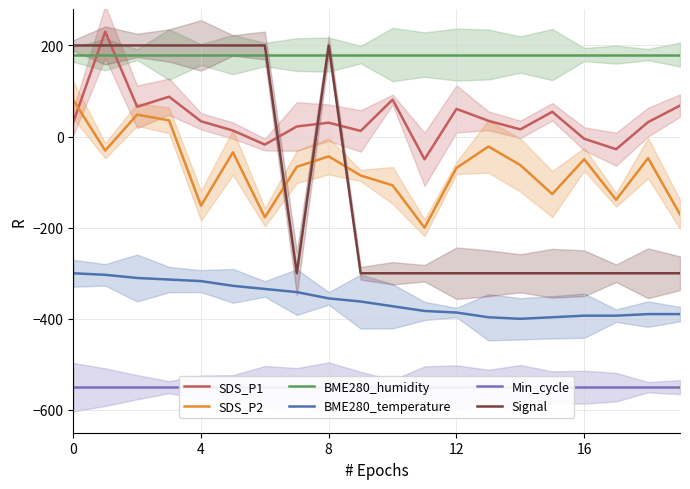

Which series has the widest spread of values?

Signal